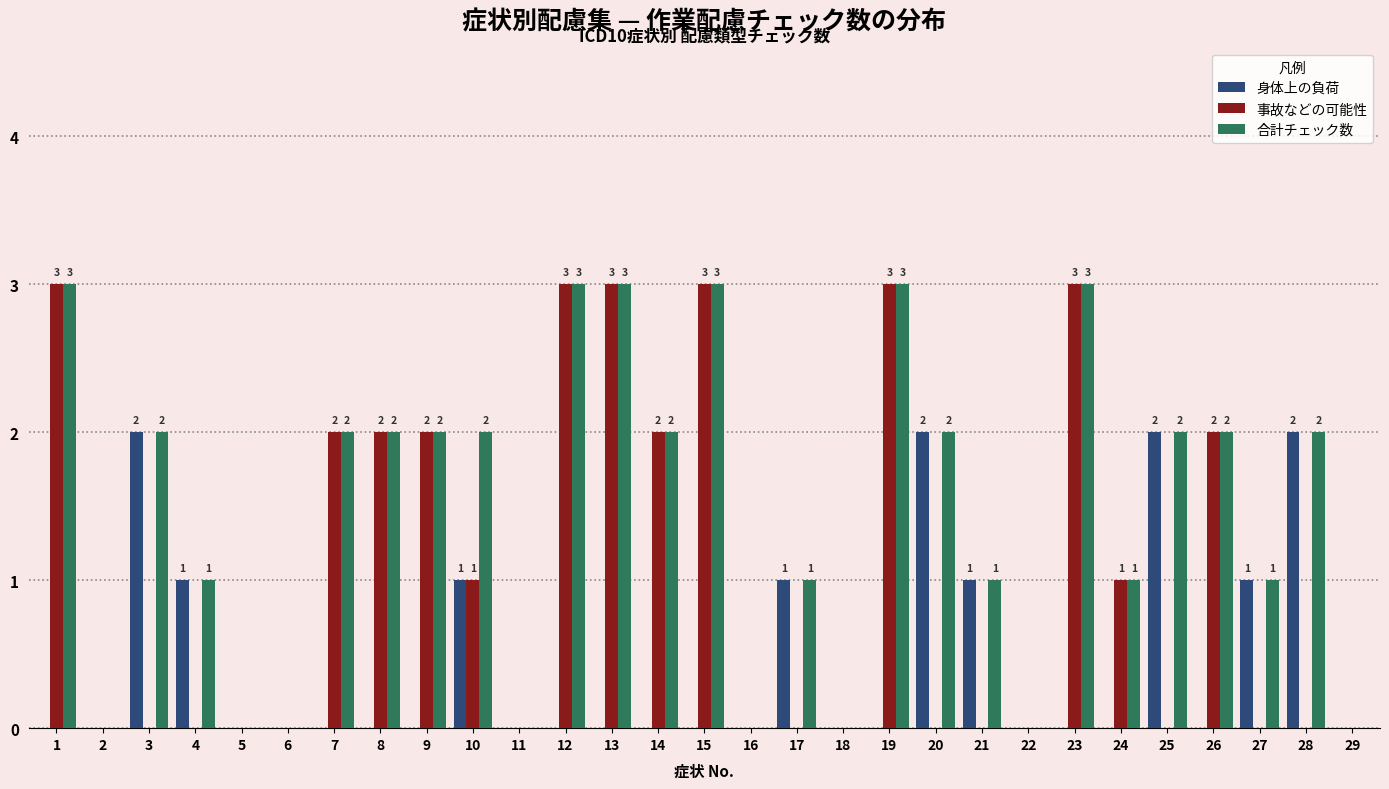

Which series has the largest total across all categories?

合計チェック数